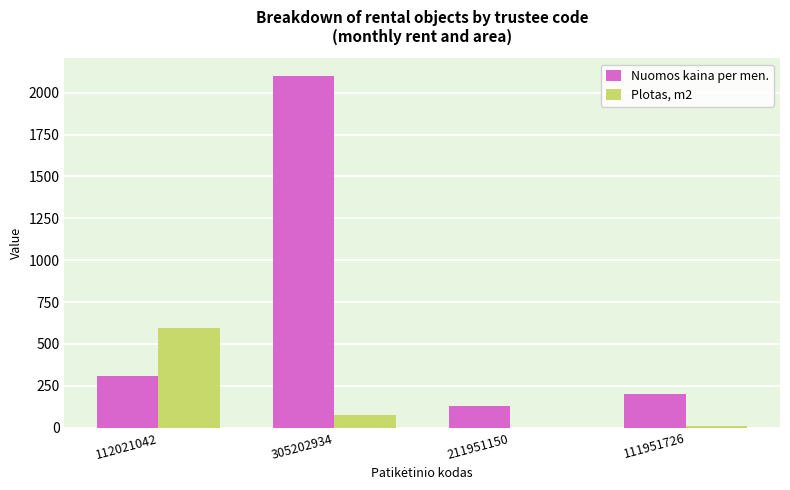

Are the bars horizontal?

No